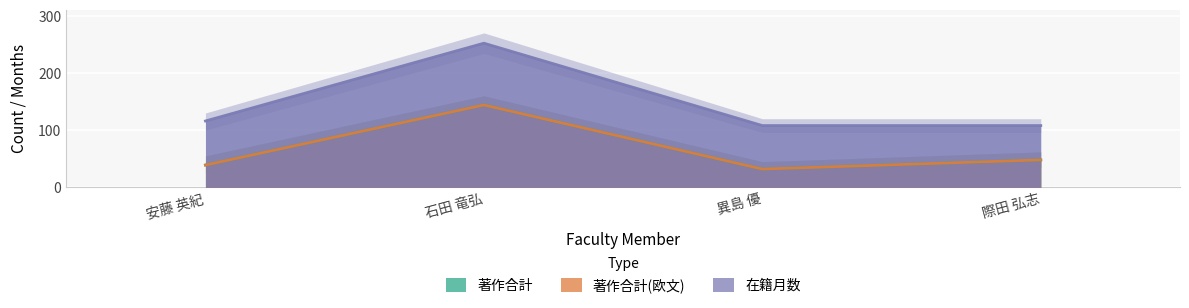

What is the greatest value displayed?

252